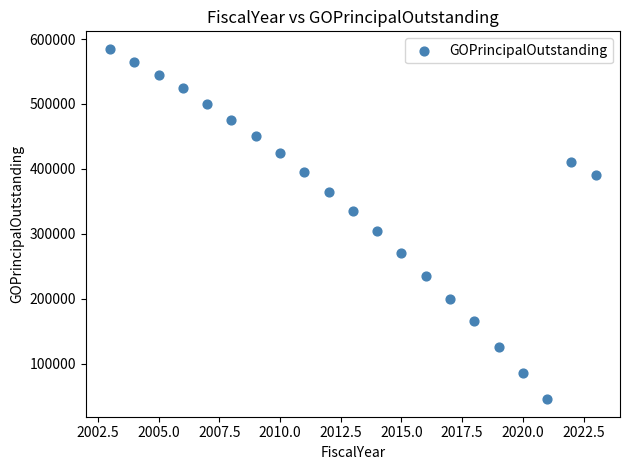

What is the range of X values (max minus min)?

20